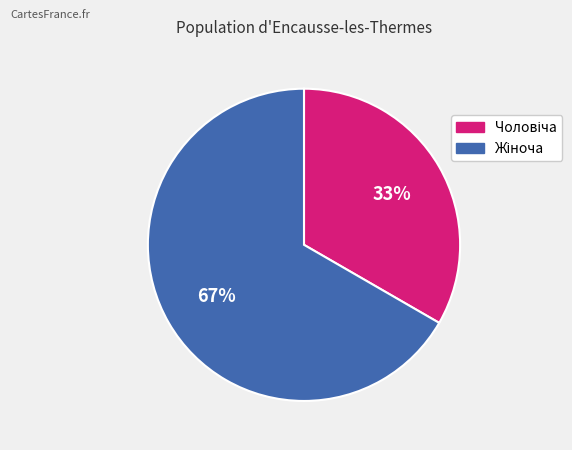

To the nearest percent, what is the average slice percentage?

50%